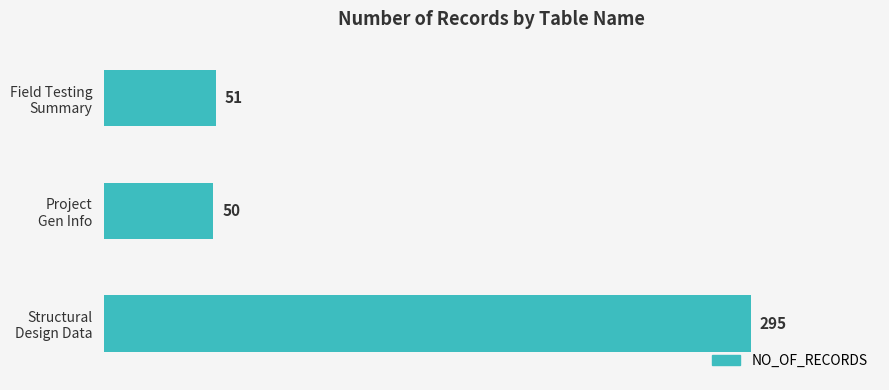

Reading top to bottom, transcribe all the data shown in this chart.

51	50	295